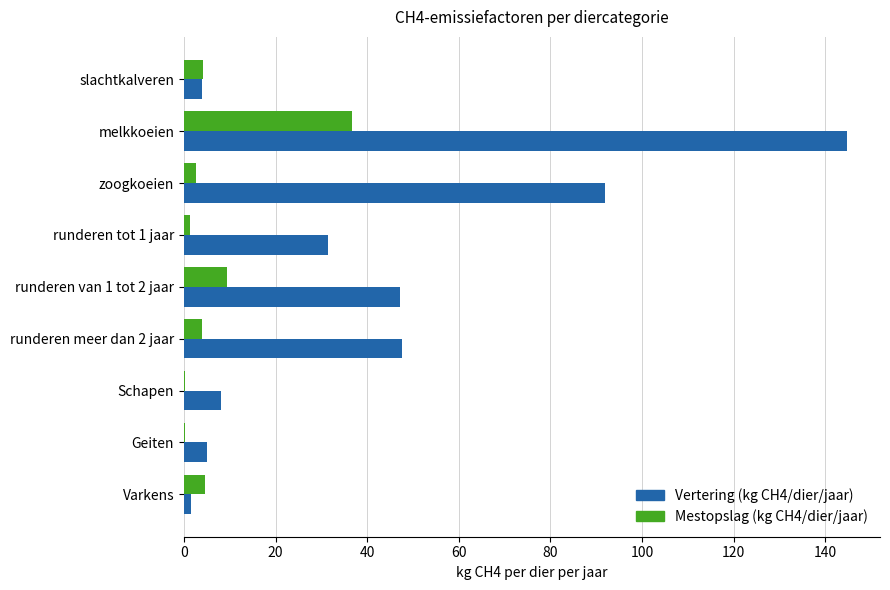

Is the value of Mestopslag (kg CH4/dier/jaar) at melkkoeien greater than the value of Vertering (kg CH4/dier/jaar) at runderen tot 1 jaar?

Yes